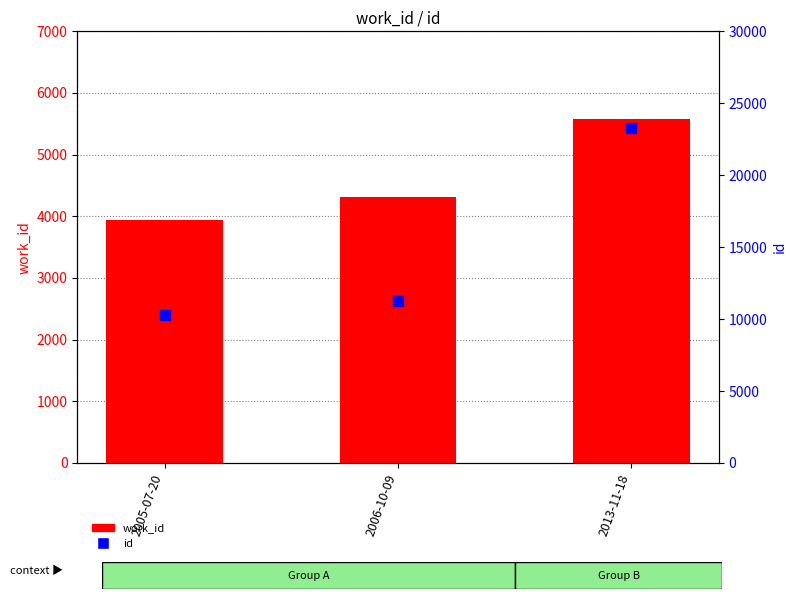

At how many categories does at least one series exceed 14472?

1